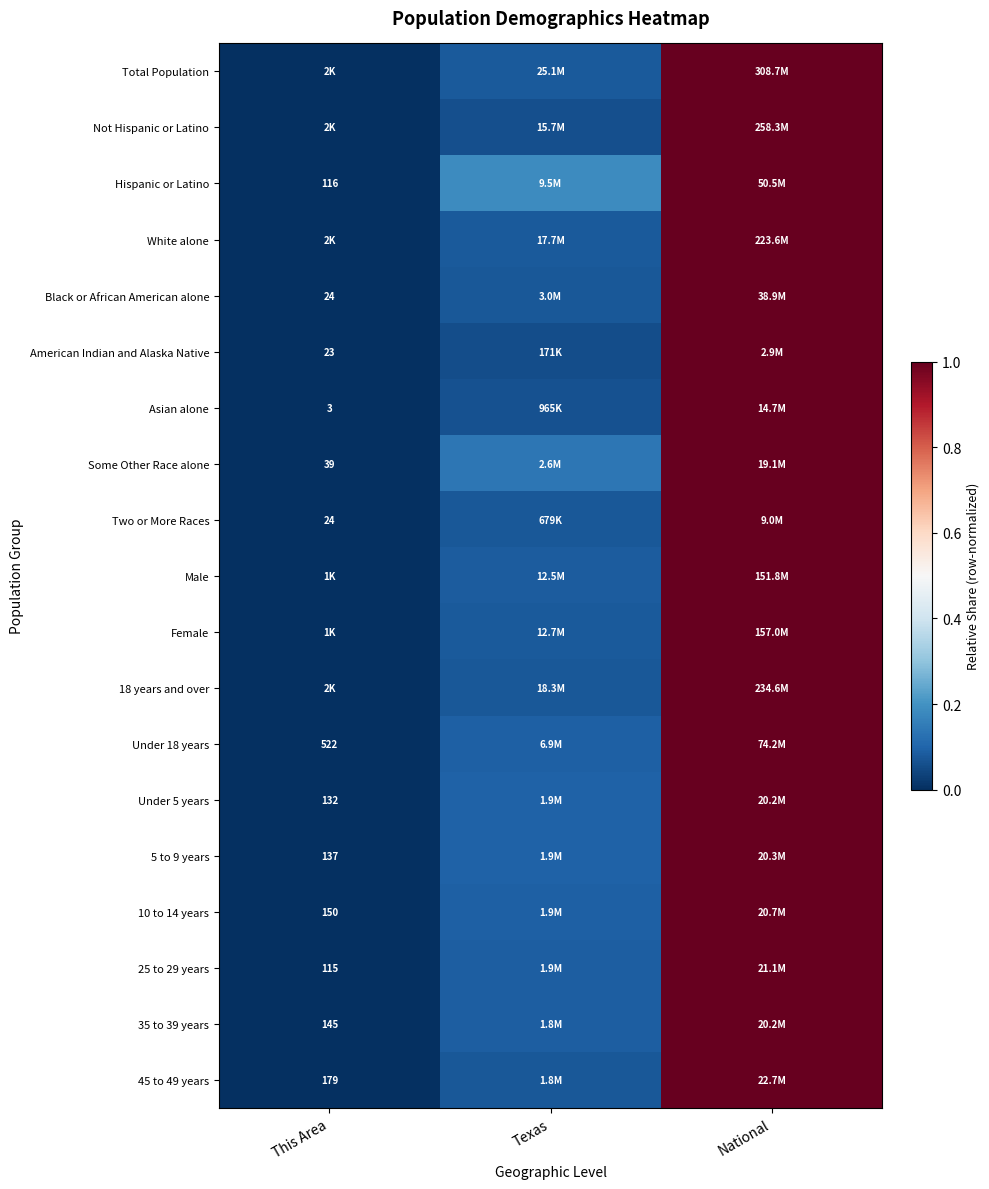

Is the value of Asian alone at Texas greater than the value of 5 to 9 years at This Area?

Yes